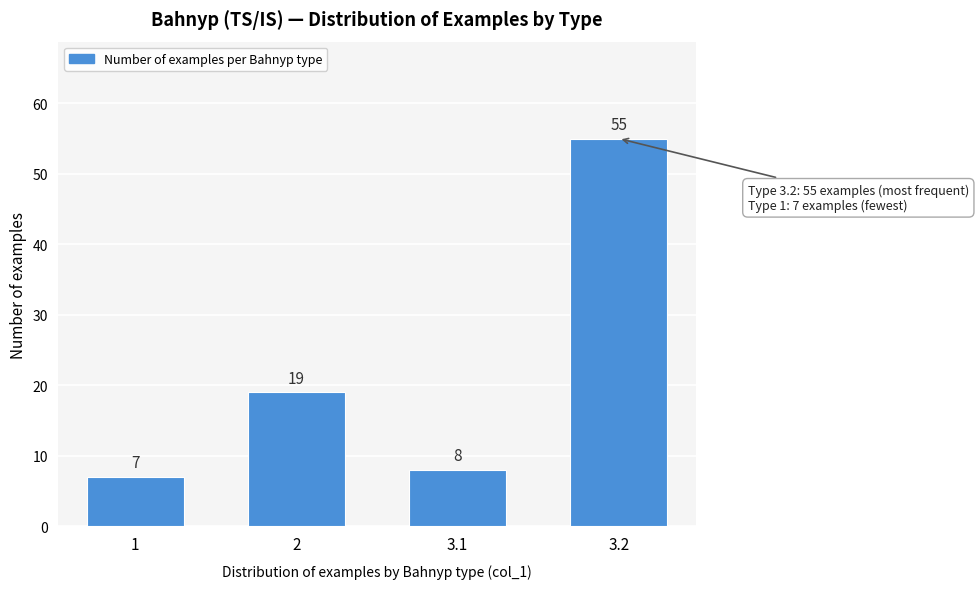

Reading left to right, list all the values displayed in this chart.

7	19	8	55